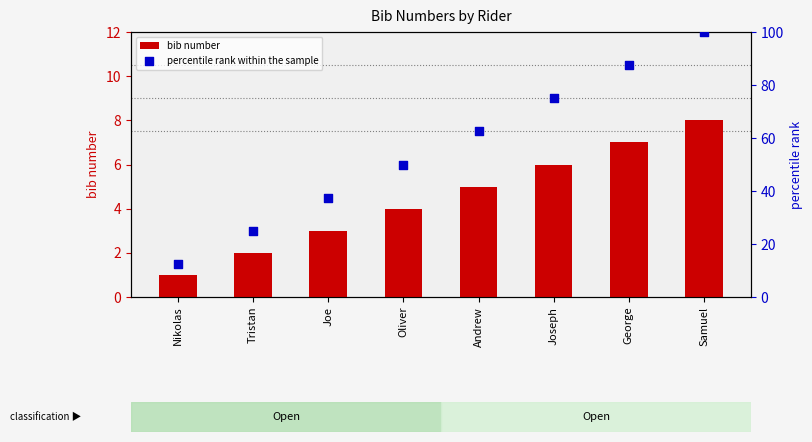

Is the value of bib number at Joseph greater than the value of percentile rank within the sample at Andrew?

No